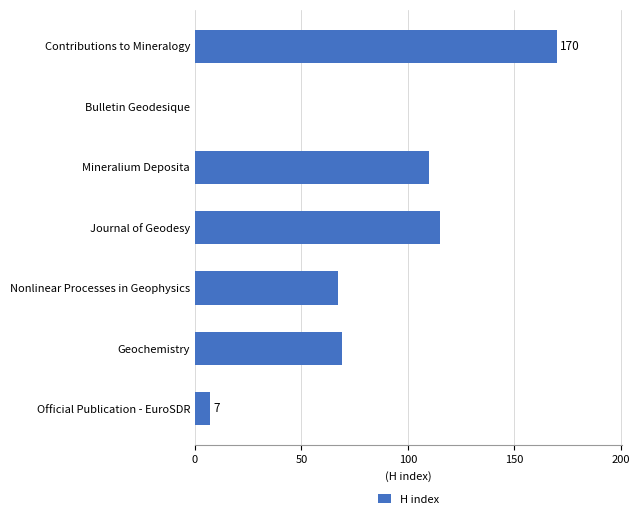

Which has a higher value, Official Publication - EuroSDR or Mineralium Deposita?

Mineralium Deposita